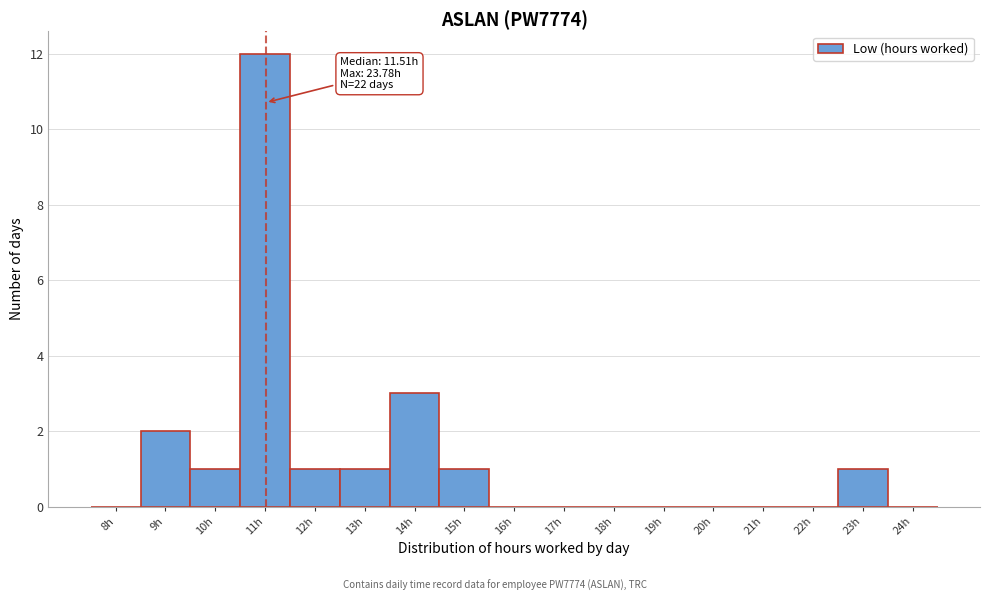

Reading right to left, extract all data points from this chart.

24h=0	23h=1	22h=0	21h=0	20h=0	19h=0	18h=0	17h=0	16h=0	15h=1	14h=3	13h=1	12h=1	11h=12	10h=1	9h=2	8h=0